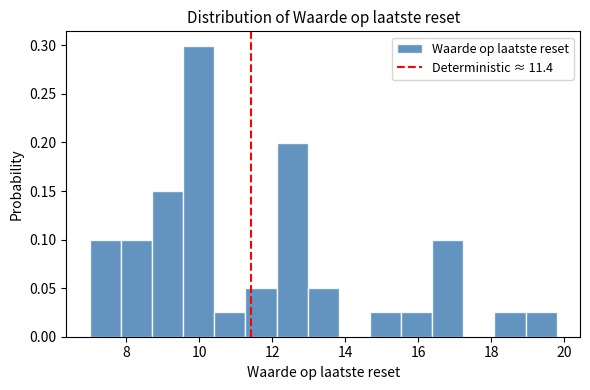

Over which range of the x-axis is the bar tallest?

9.6 to 10.4